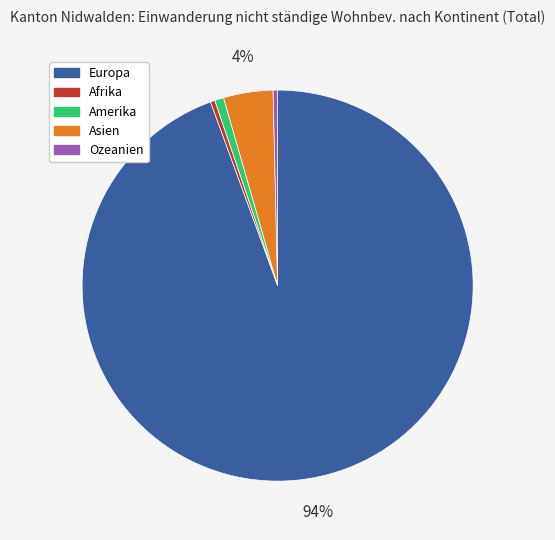

What is the largest slice in the pie chart?

Europa